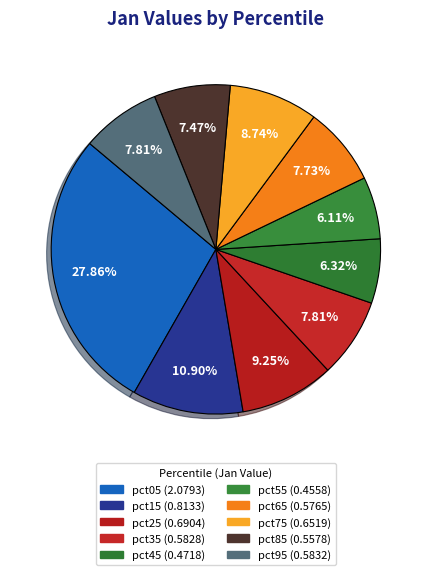

How many segments does this pie chart have?

10